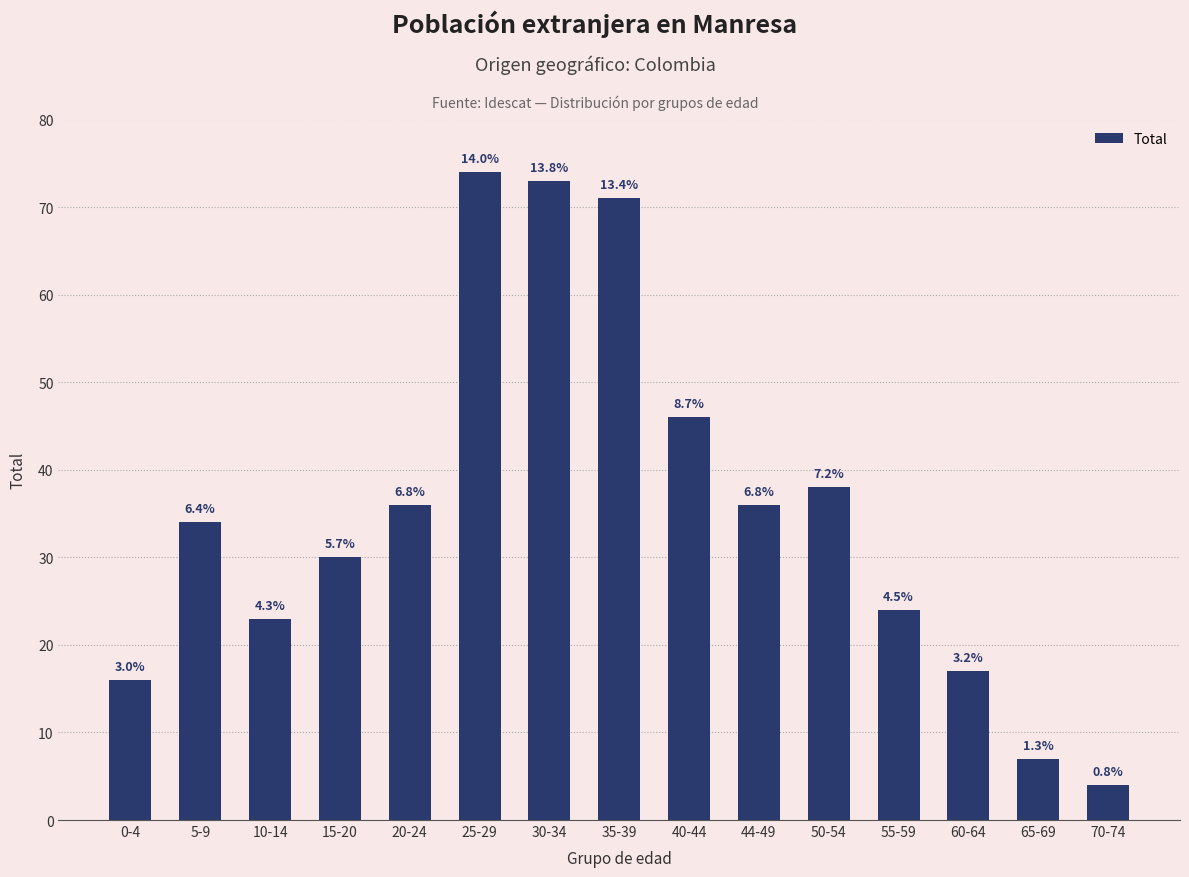

Are the bars horizontal?

No